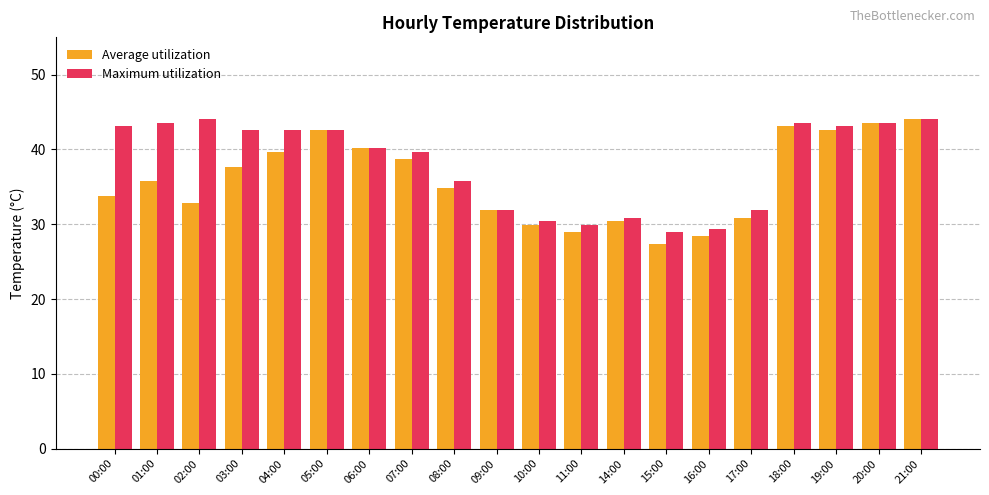

Rank the series at 17:00 from lowest to highest value.

Average utilization, Maximum utilization